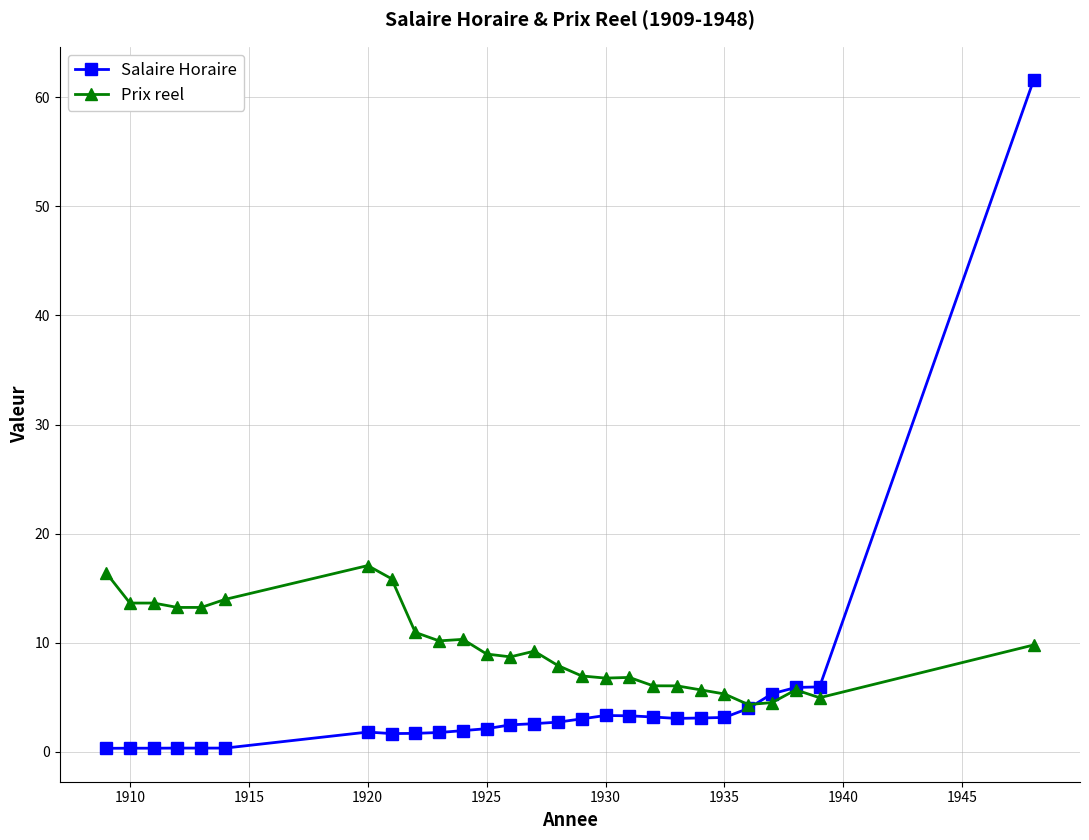

What is the maximum value for Salaire Horaire?

61.6